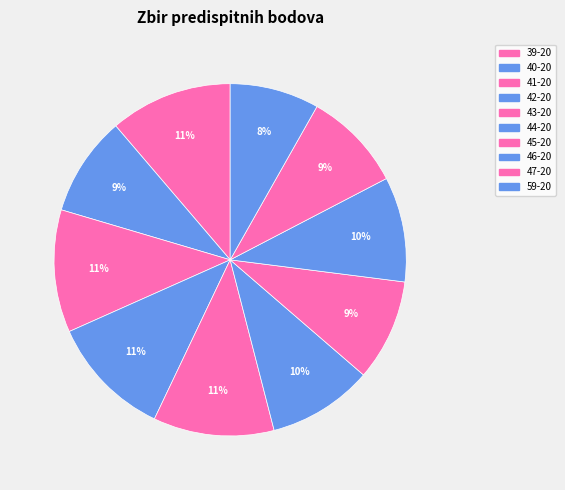

To the nearest percent, what is the average slice percentage?

10%